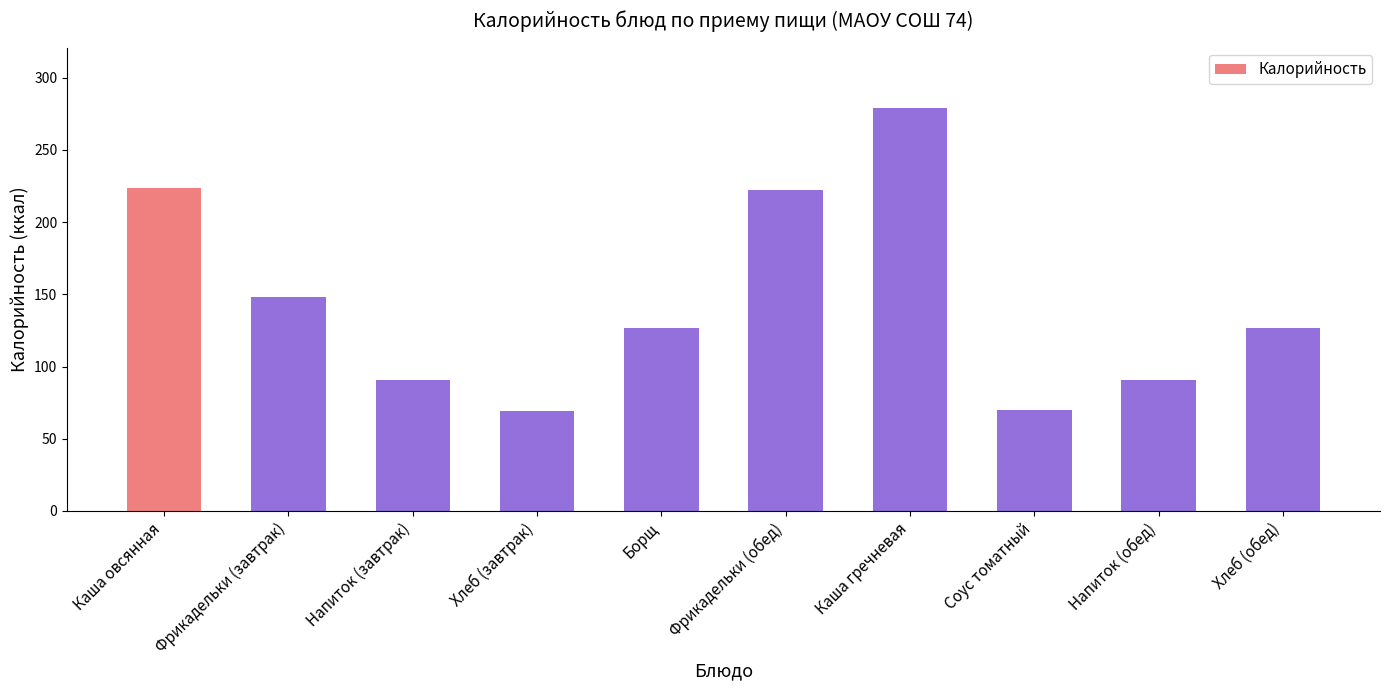

What is the sum of the values at Напиток (обед) and Соус томатный?

160.4